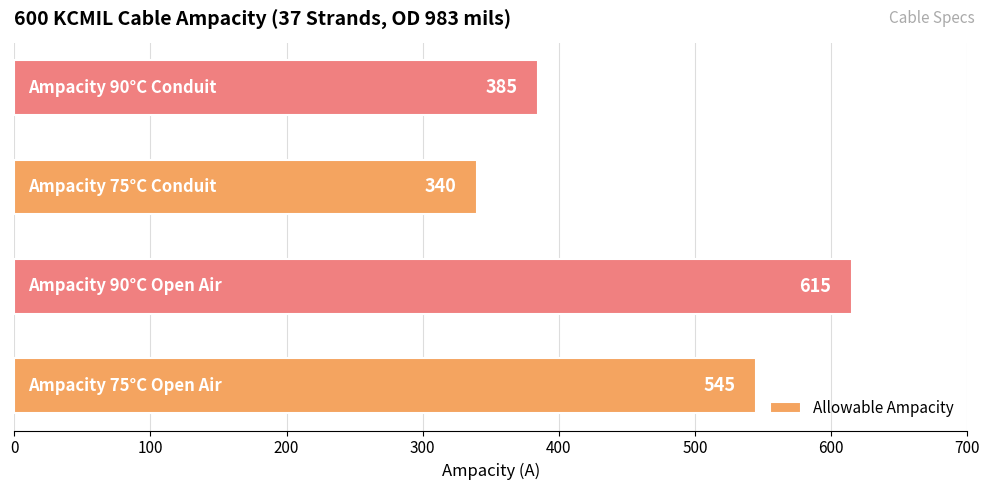

Does the chart contain stacked bars?

No